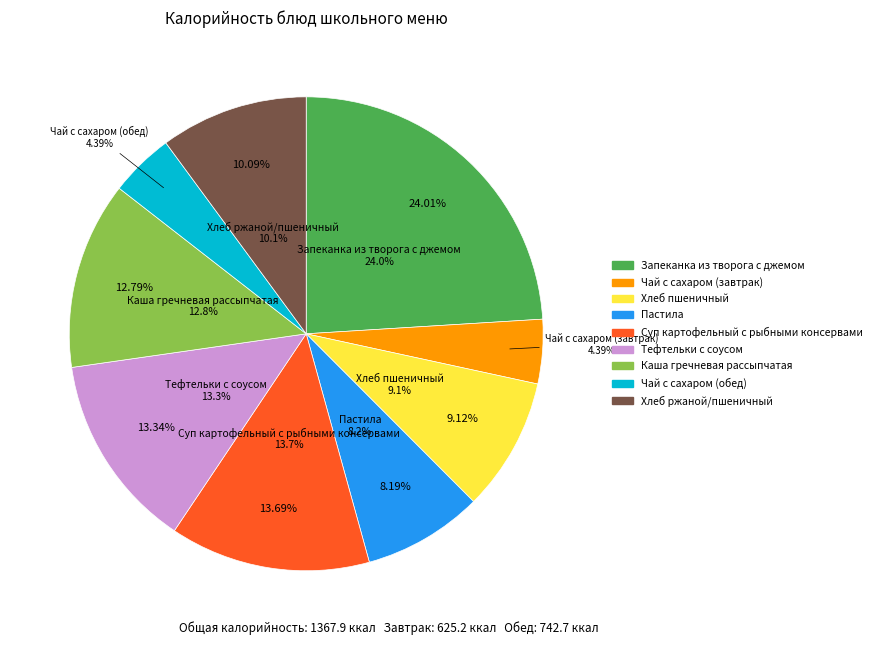

To the nearest percent, what is the difference between the Пастила and Чай с сахаром (завтрак) slice percentages?

4%